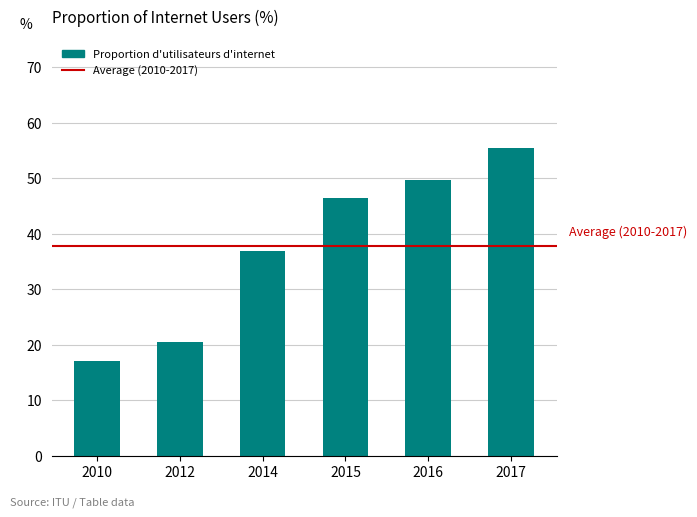

List the labels in order of value, largest first.

2017, 2016, 2015, 2014, 2012, 2010